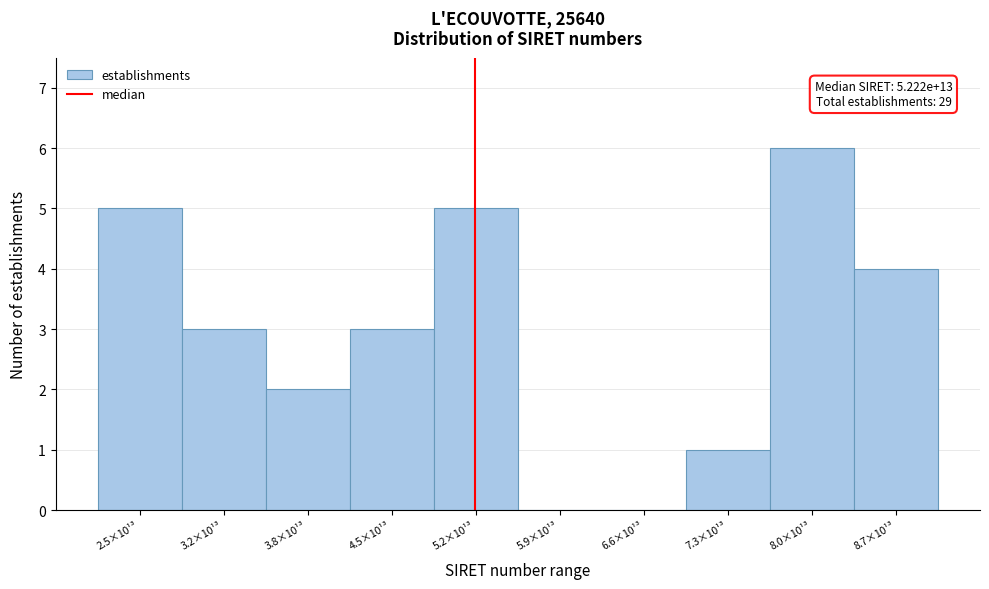

Reading left to right, what are all the values shown in this chart?

2.5×10¹³=5	3.2×10¹³=3	3.8×10¹³=2	4.5×10¹³=3	5.2×10¹³=5	5.9×10¹³=0	6.6×10¹³=0	7.3×10¹³=1	8.0×10¹³=6	8.7×10¹³=4